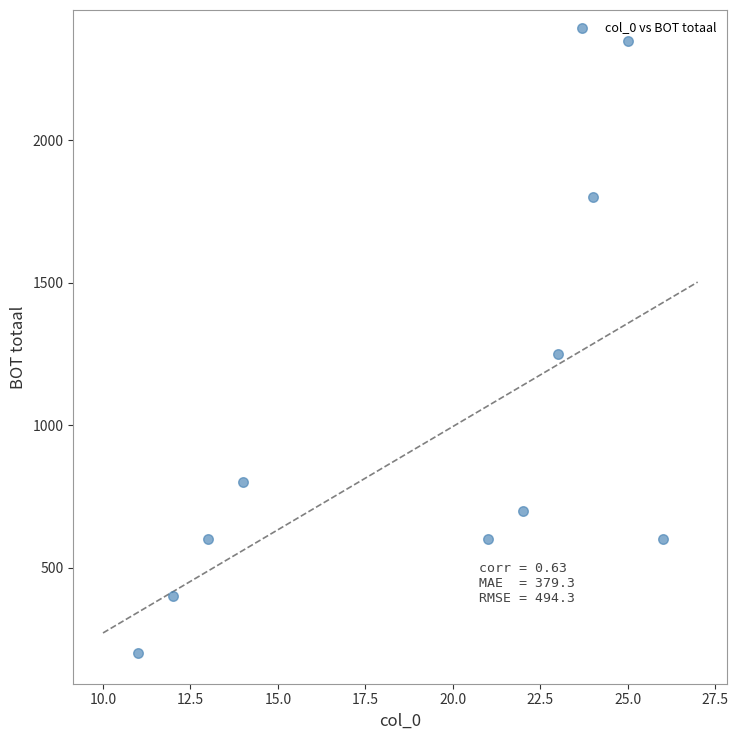

What is the range of Y values (max minus min)?

2150